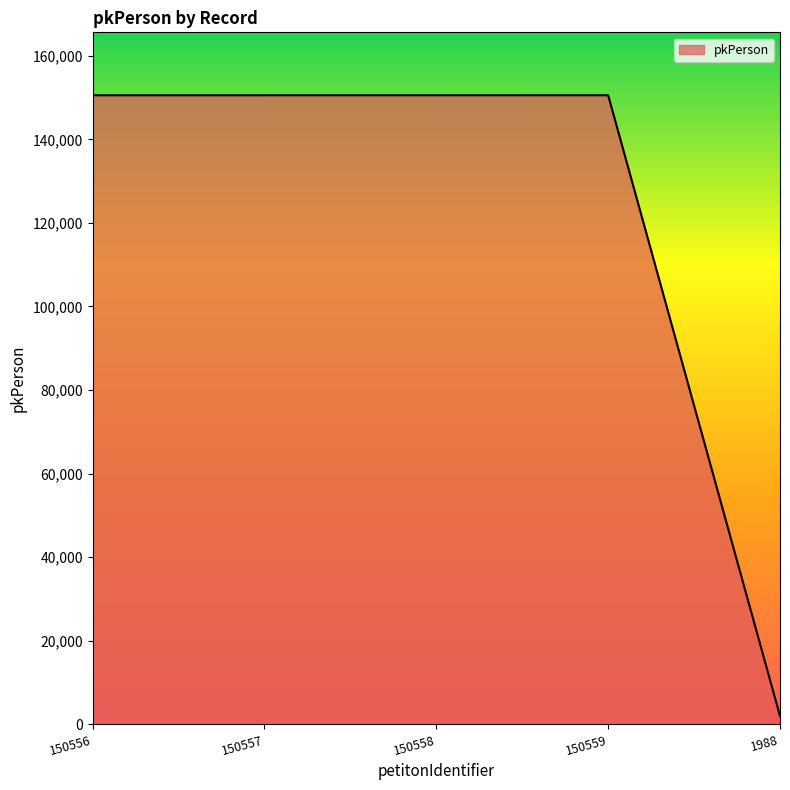

What is the sum of the values at 150559 and 150557?

301116